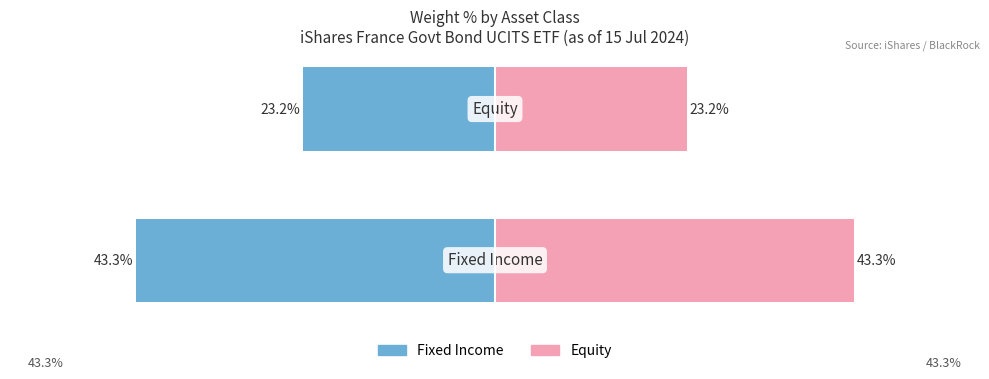

Rank the series by their average value, from lowest to highest.

Fixed Income Total, Equity Total